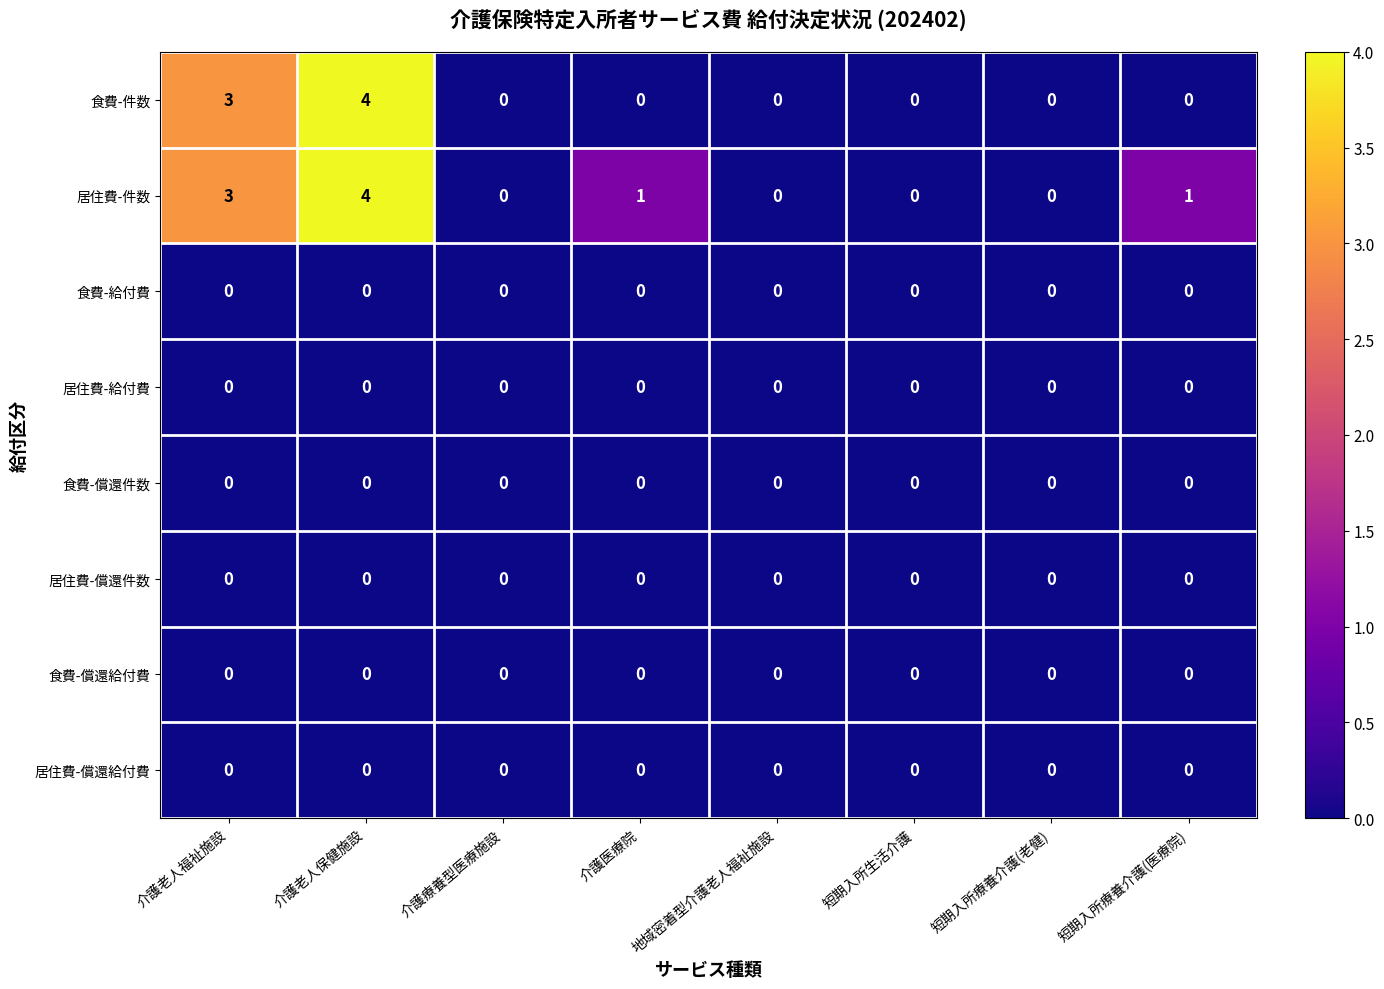

At which category is the sum across all series the highest?

介護老人保健施設